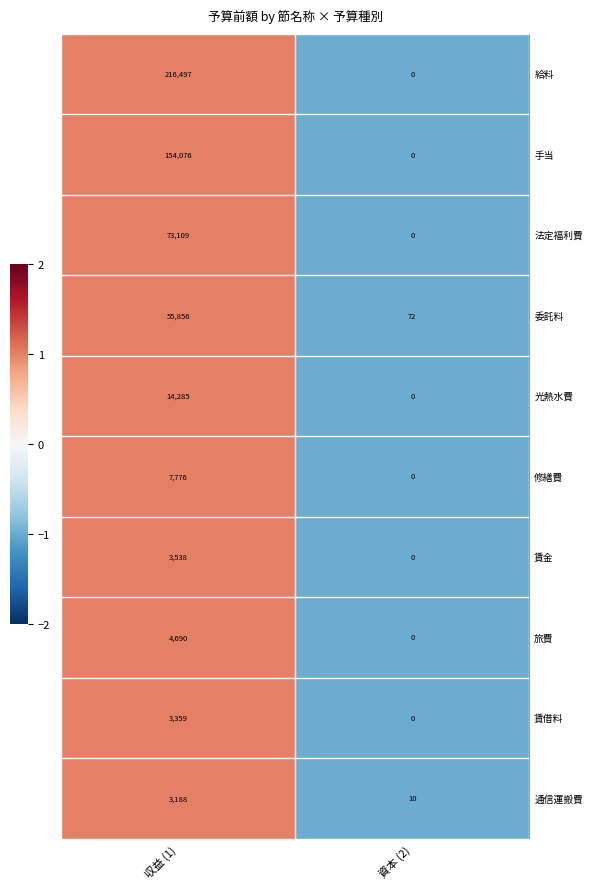

The 通信運搬費 series shows 4929 at 収益 (1). True or false?

False